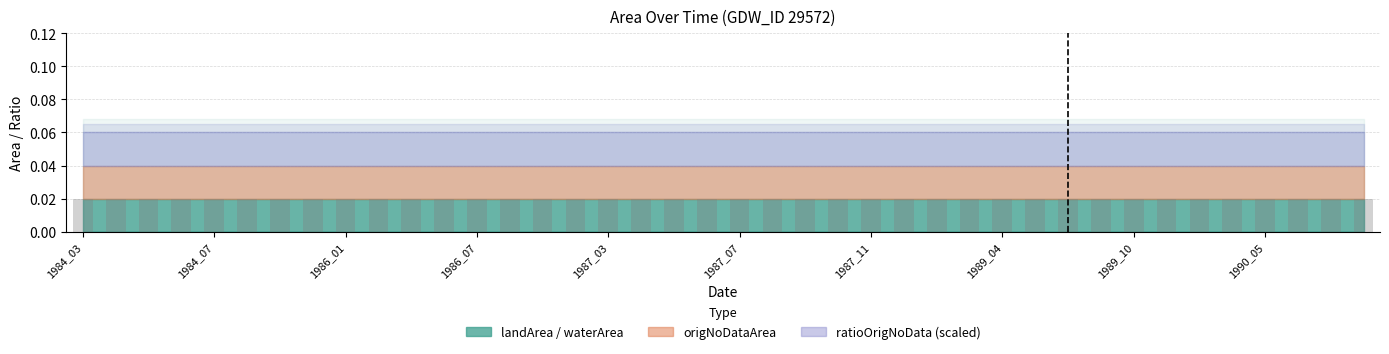

Which category has the highest value across all series?

1984_03